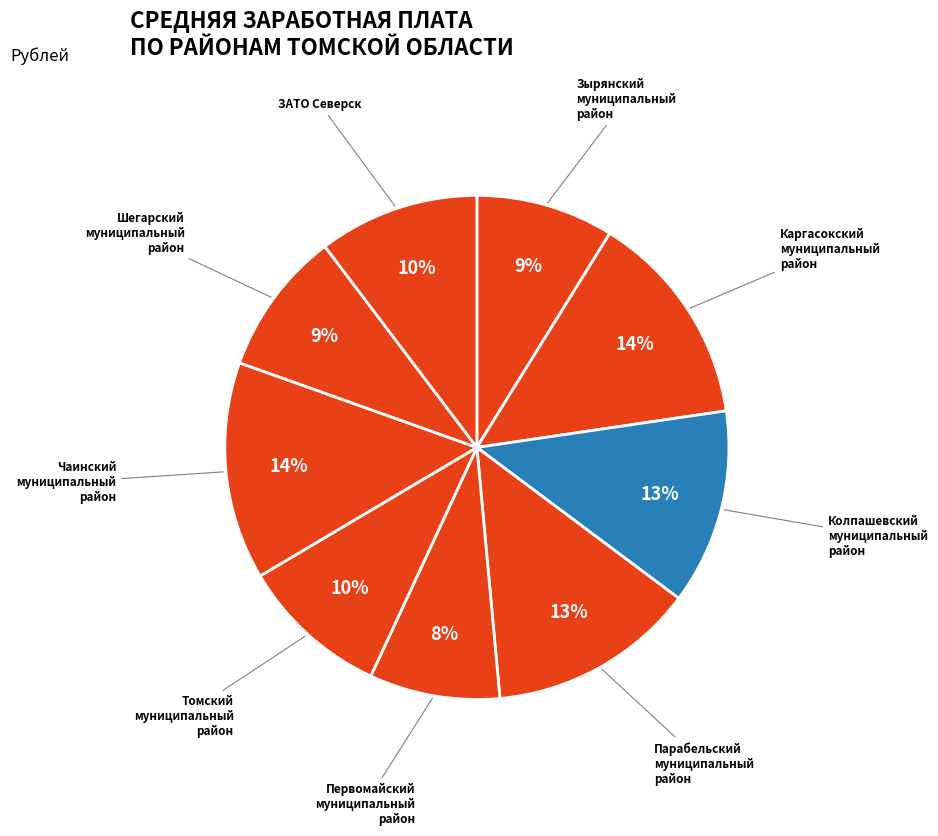

How many slices are in this pie chart?

9